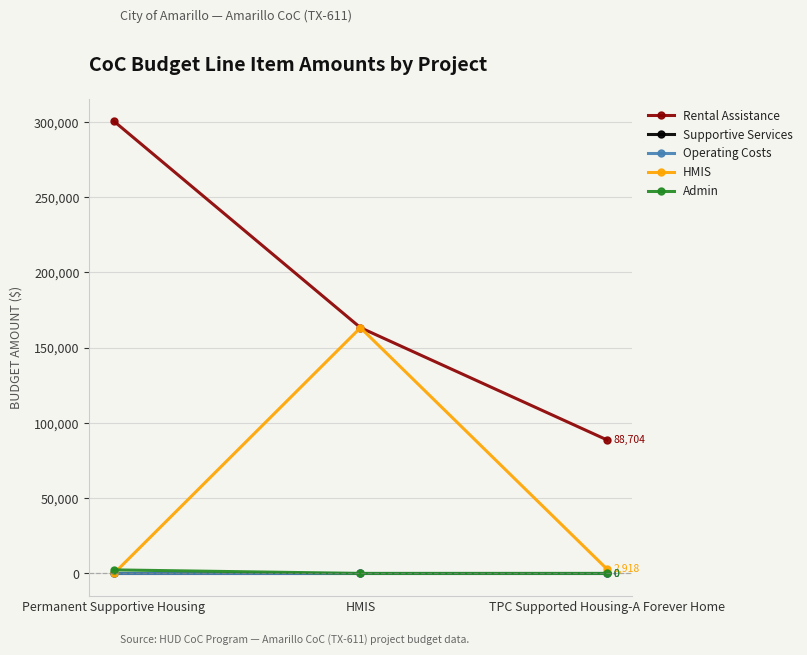

Between TPC Supported Housing-A Forever Home and Permanent Supportive Housing, which is larger?

Permanent Supportive Housing